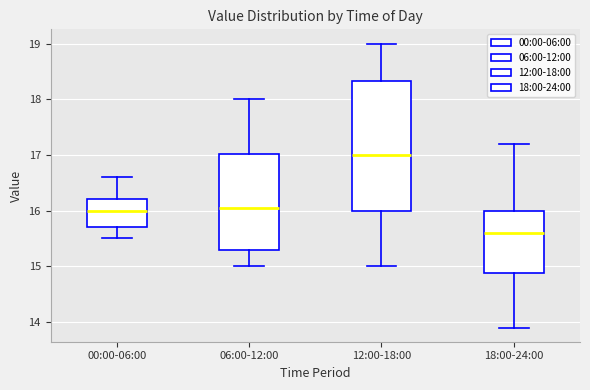

Reading left to right, transcribe this box plot: for each box, give where its median line is, the range the box spans, and where its two whiskers end, as read against the y-axis. The values are not printed on the chart, so give them approximately, as read against the axis.

00:00-06:00: median 16.0, box 15.7 to 16.2, whiskers 15.5 to 16.6
06:00-12:00: median 16.1, box 15.3 to 17.0, whiskers 15.0 to 18.0
12:00-18:00: median 17.0, box 16.0 to 18.3, whiskers 15.0 to 19.0
18:00-24:00: median 15.6, box 14.9 to 16.0, whiskers 13.9 to 17.2